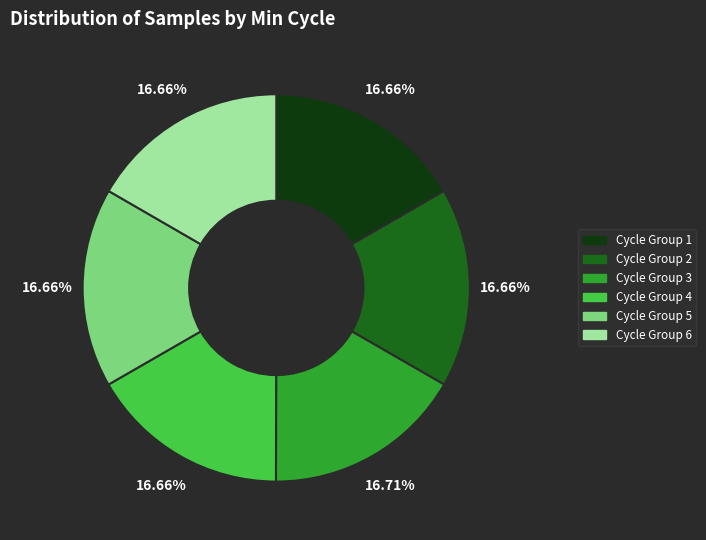

Approximately how many times larger is the value at Cycle Group 2 compared to Cycle Group 6?

1.0